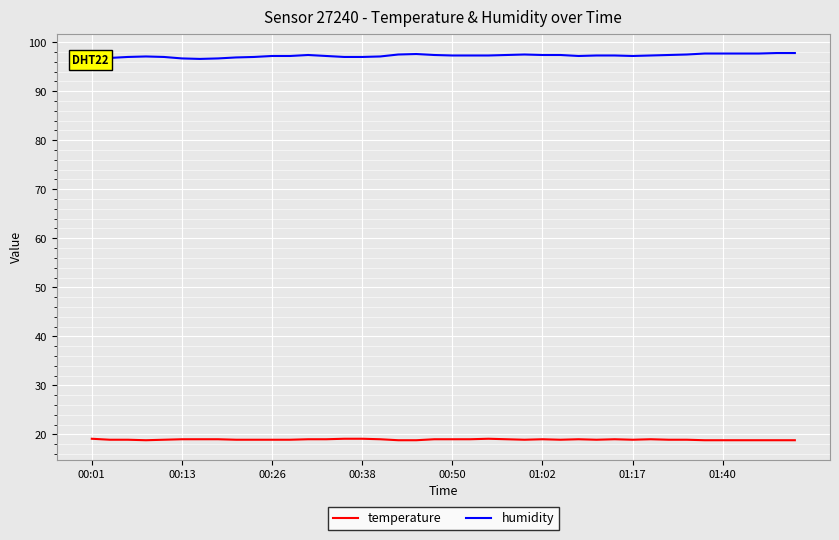

What is the approximate value of temperature at 00:50?

19.0